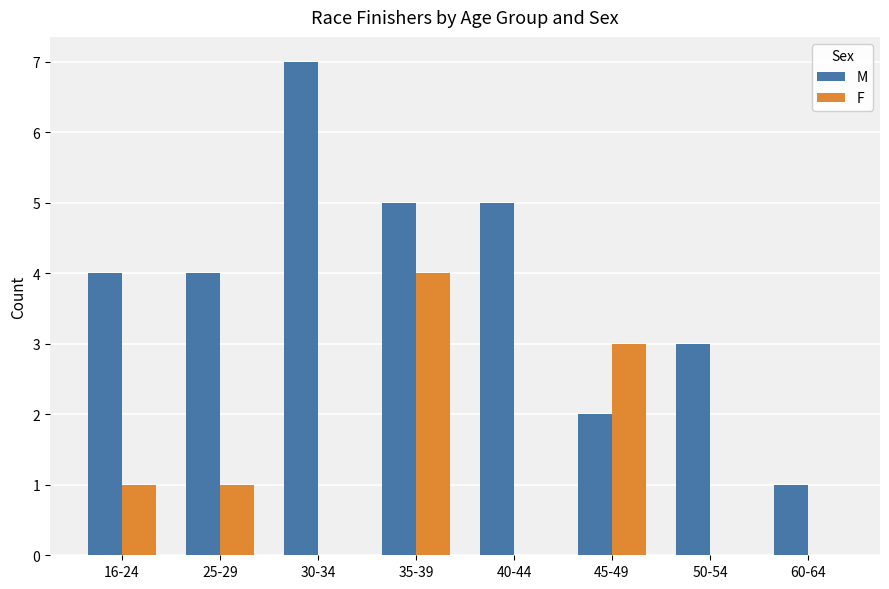

Which label corresponds to the largest value in the chart?

30-34